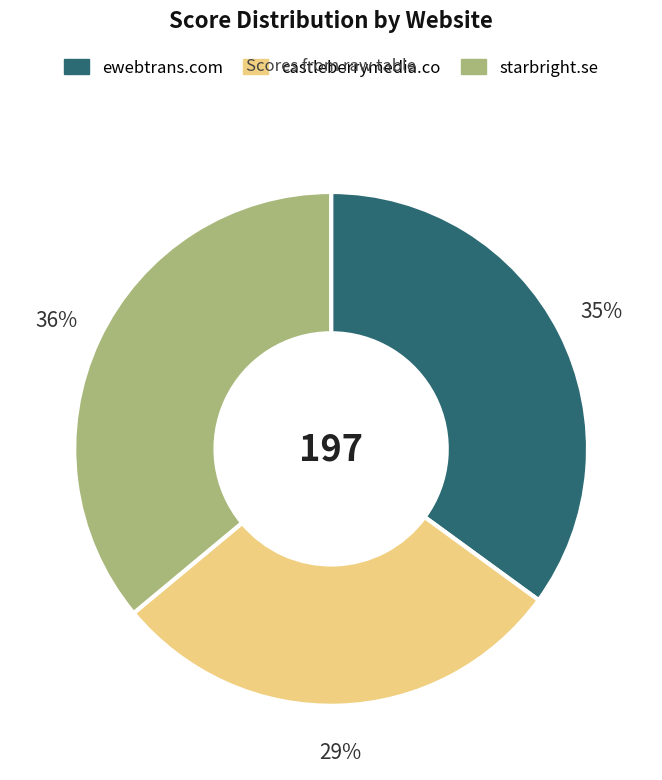

Rank the categories by value from highest to lowest.

starbright.se, ewebtrans.com, castleberrymedia.co